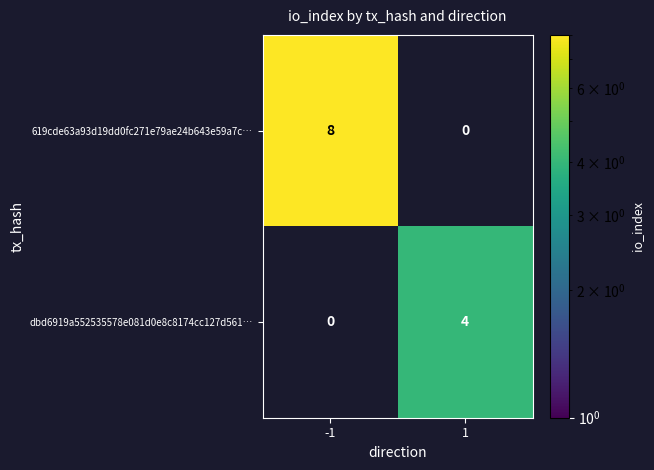

How many series are shown in this chart?

2